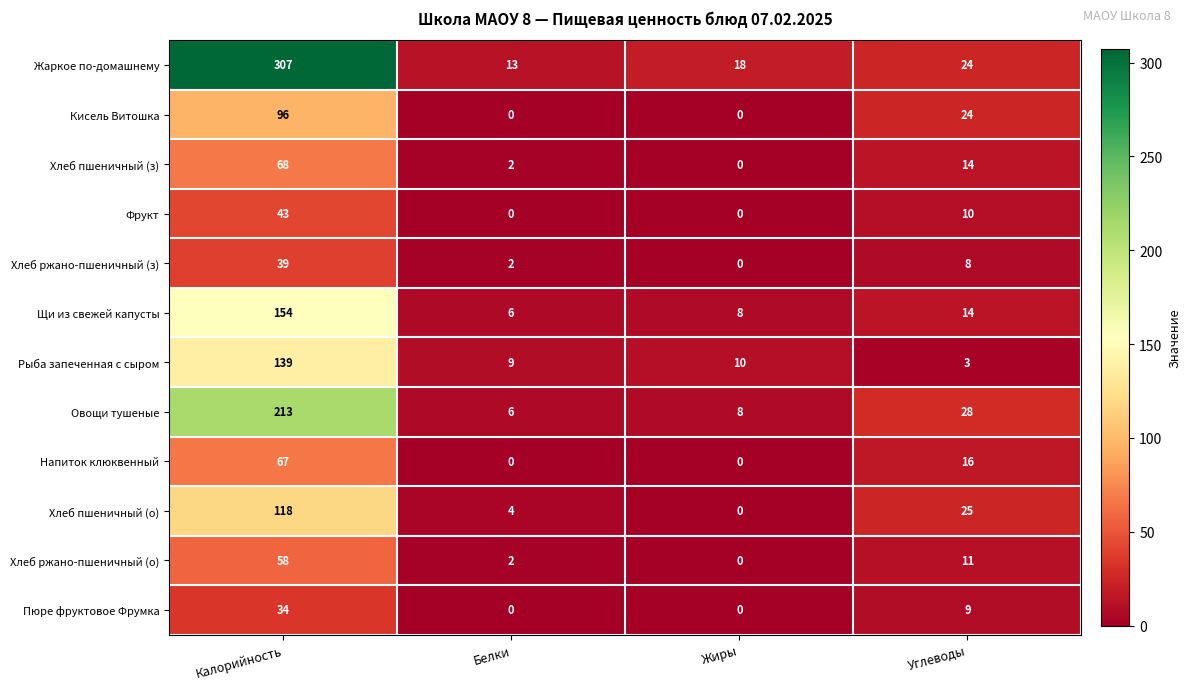

What is the average value of the Хлеб ржано-пшеничный (з) series?

12